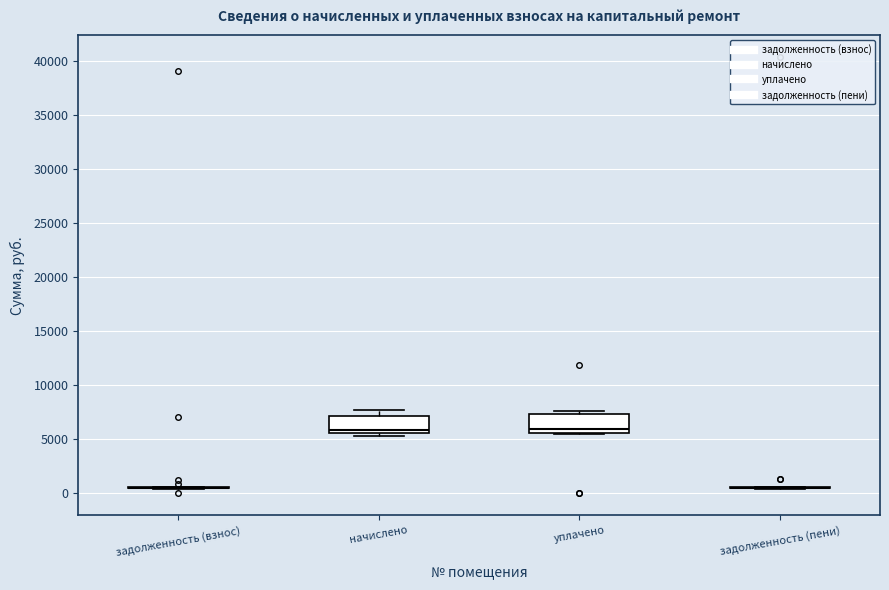

Where does the median line of the box for уплачено sit on the y-axis? The values are not printed on the chart, so give them approximately, as read against the axis.

6000